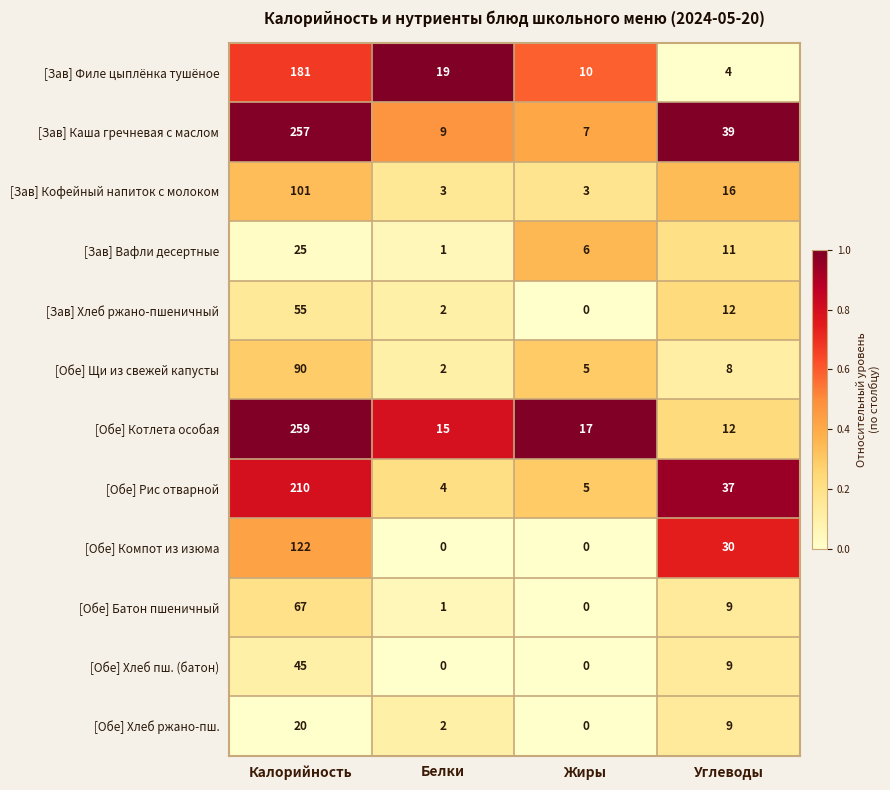

What is the difference between the maximum and minimum values in the [Обе] Батон пшеничный series?

67